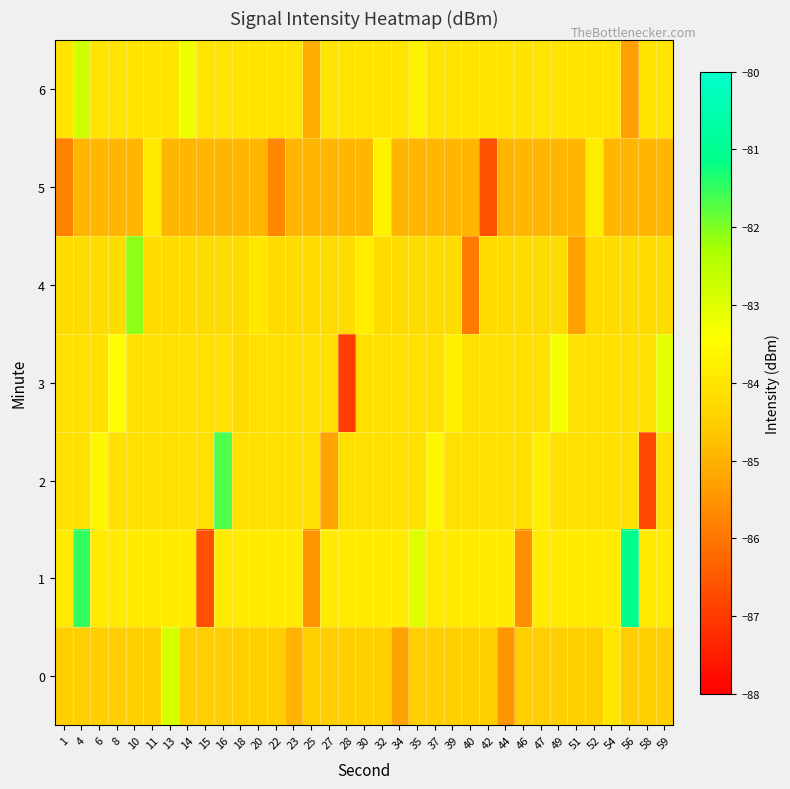

List the series in order of their peak value, highest first.

1, 2, 4, 6, 0, 3, 5